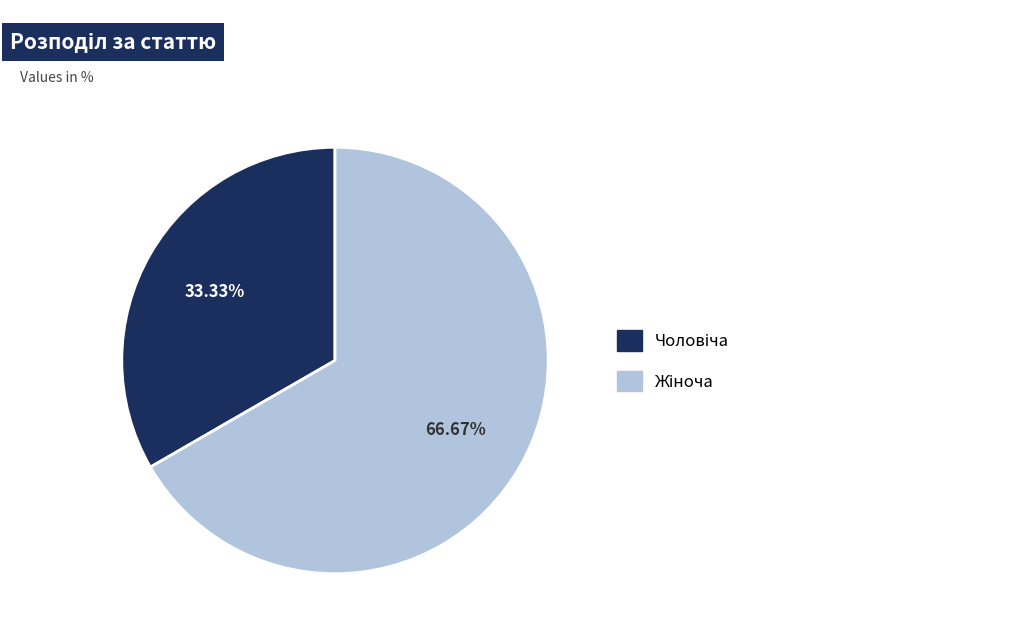

How many slices are in this pie chart?

2